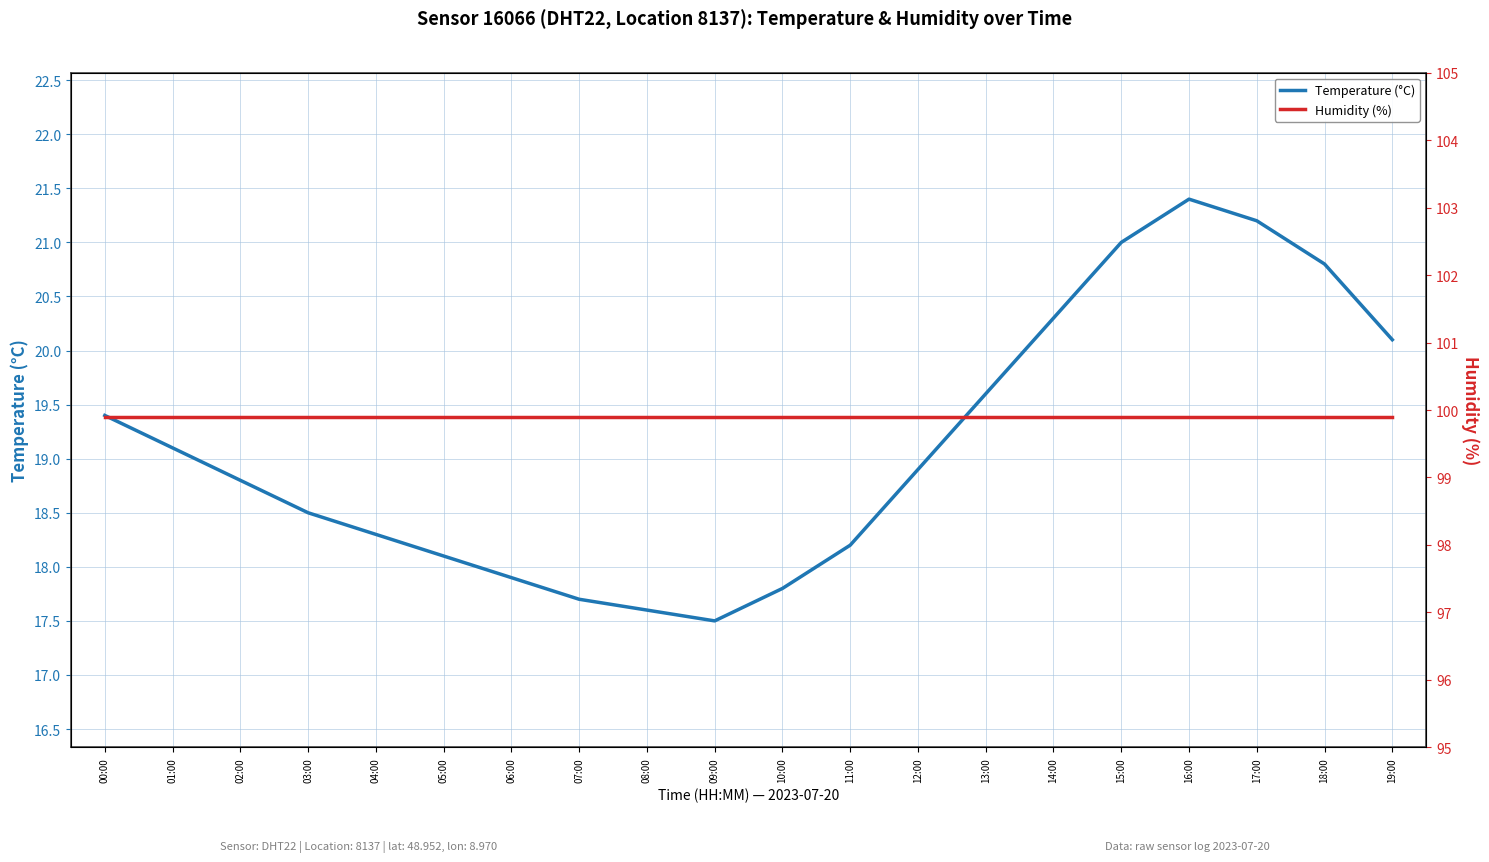

What is the difference between the maximum and minimum values in the Temperature (°C) series?

3.9